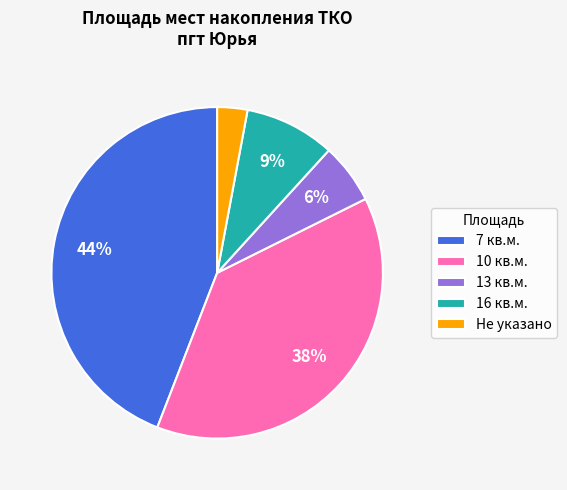

How many segments does this pie chart have?

5